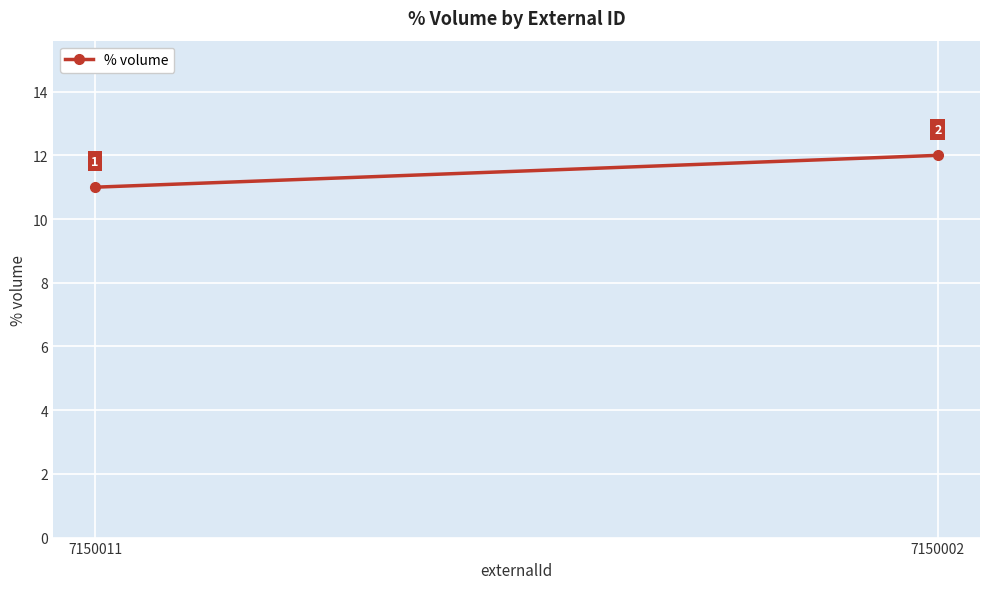

What is the change in value from 7150011 to 7150002?

+1